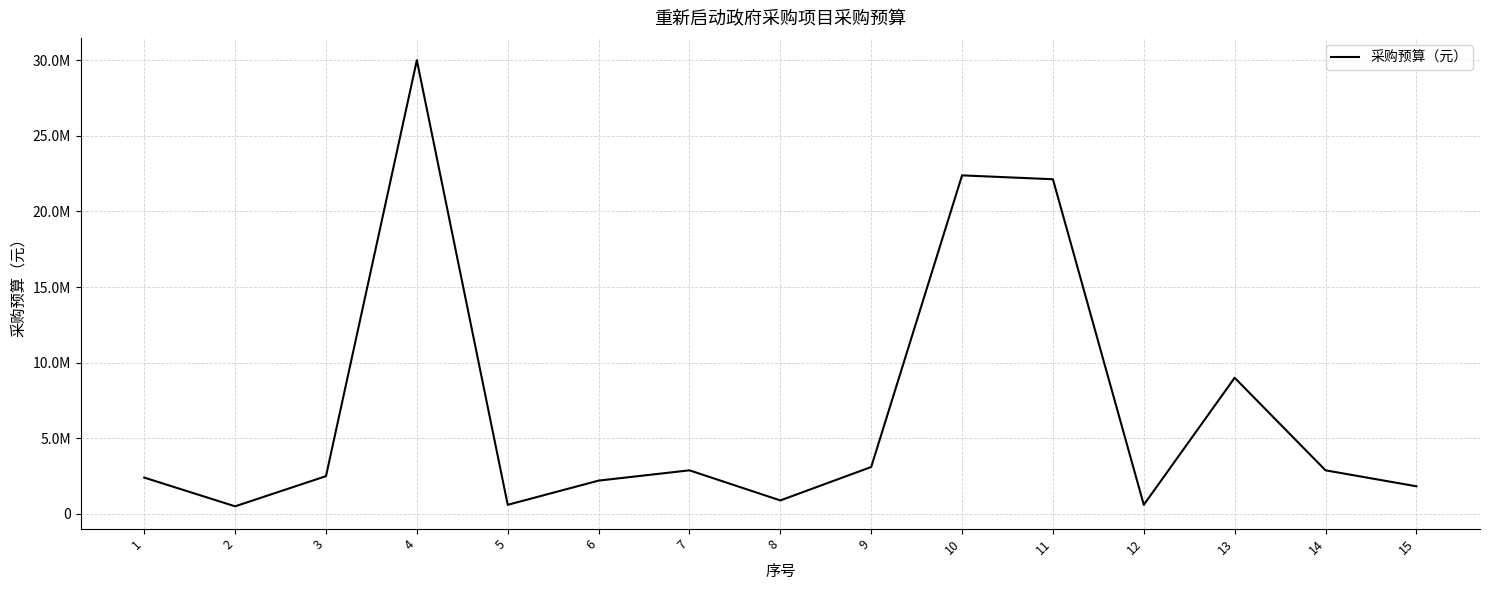

How many interior local peaks (higher than both neighbors) does the data have?

4